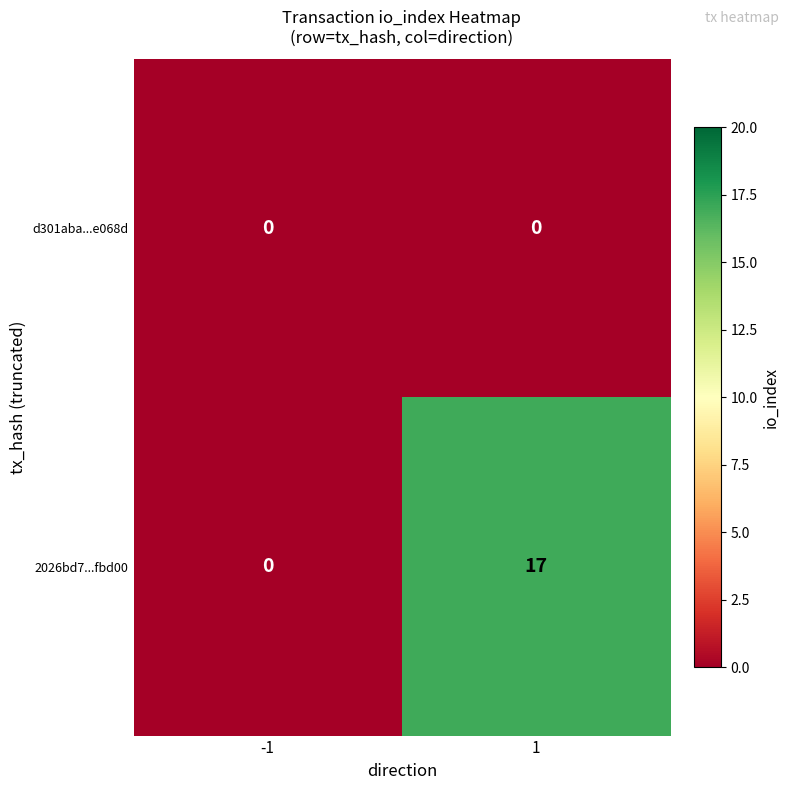

Reading right to left, extract all data points from this chart.

d301aba...e068d: 1=0	-1=0
2026bd7...fbd00: 1=17	-1=0